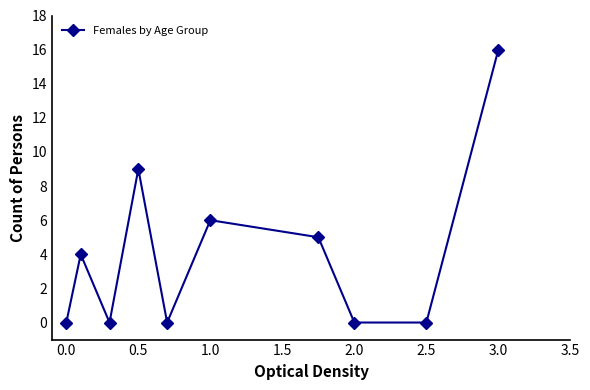

How many interior local peaks (higher than both neighbors) does the data have?

3